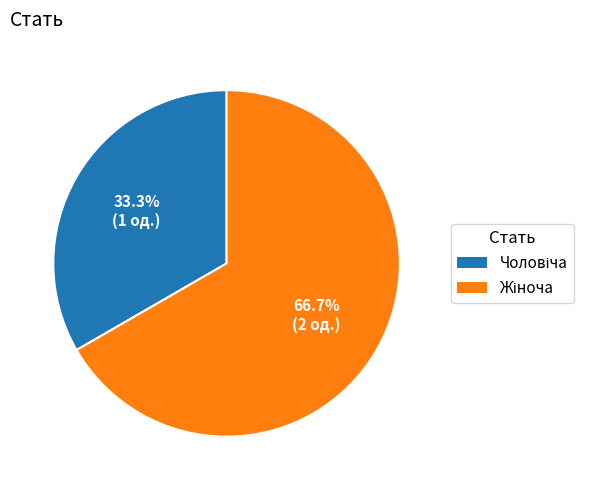

Does any single category account for the majority?

Yes